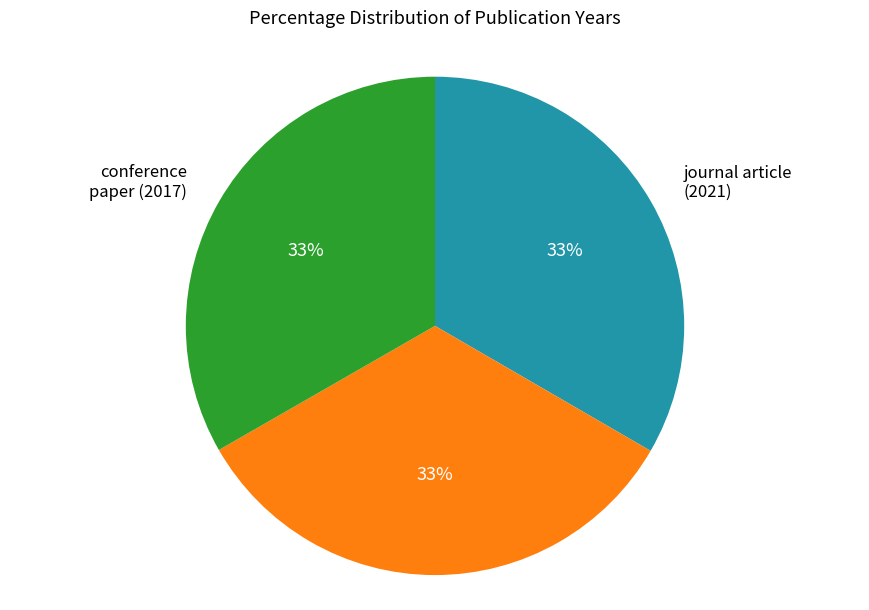

Does any single category account for the majority?

No